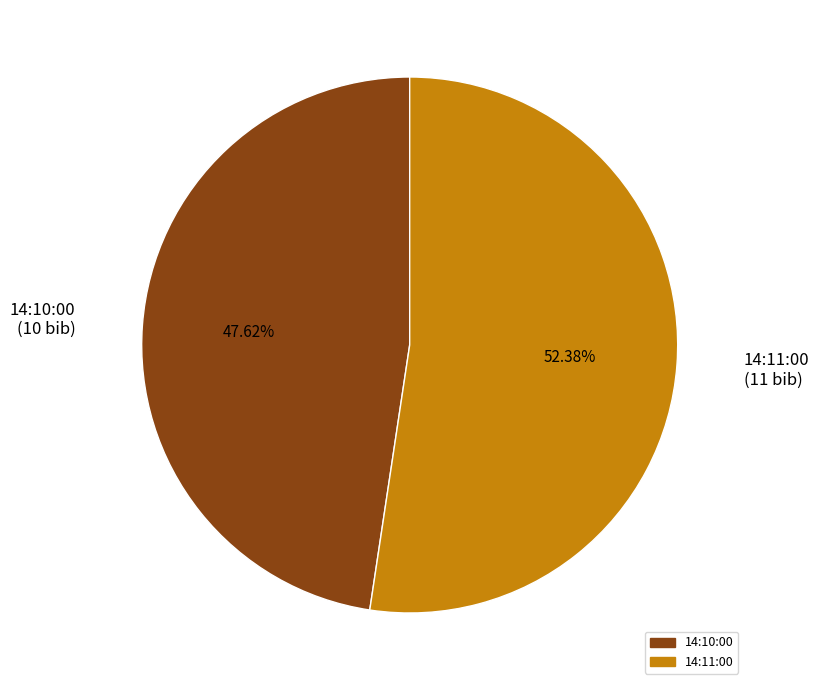

To the nearest percent, what is the difference between the largest and smallest slice percentages?

5%